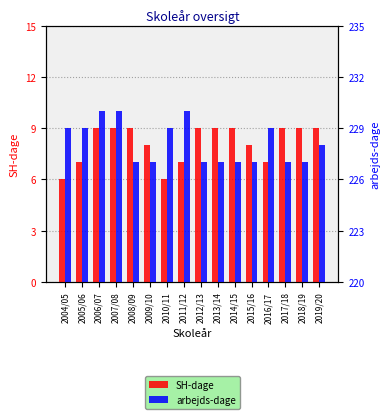

What is the greatest value displayed?

230